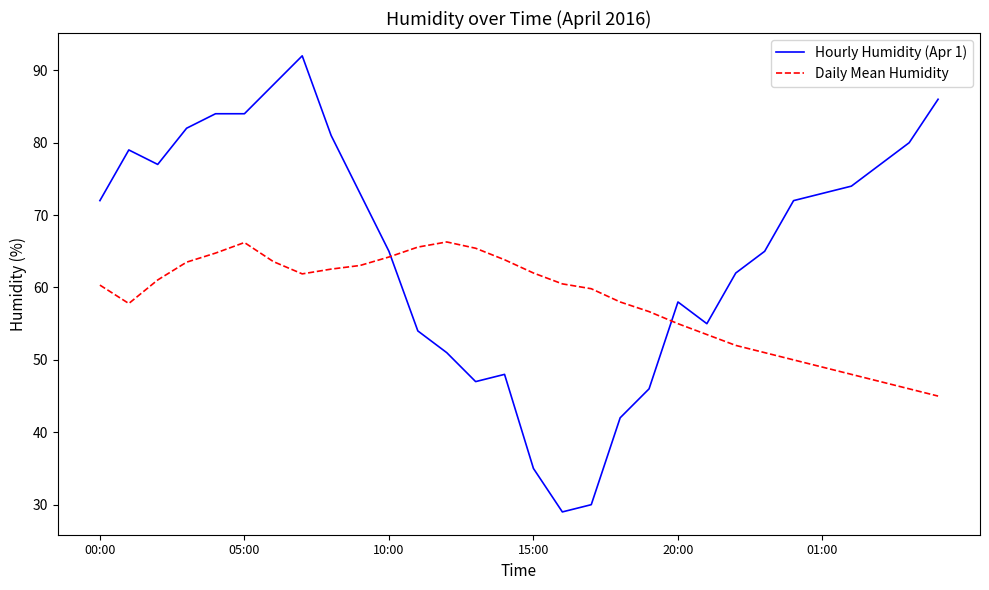

How many times do Hourly Humidity (Apr 1) and Daily Mean Humidity cross each other?

2